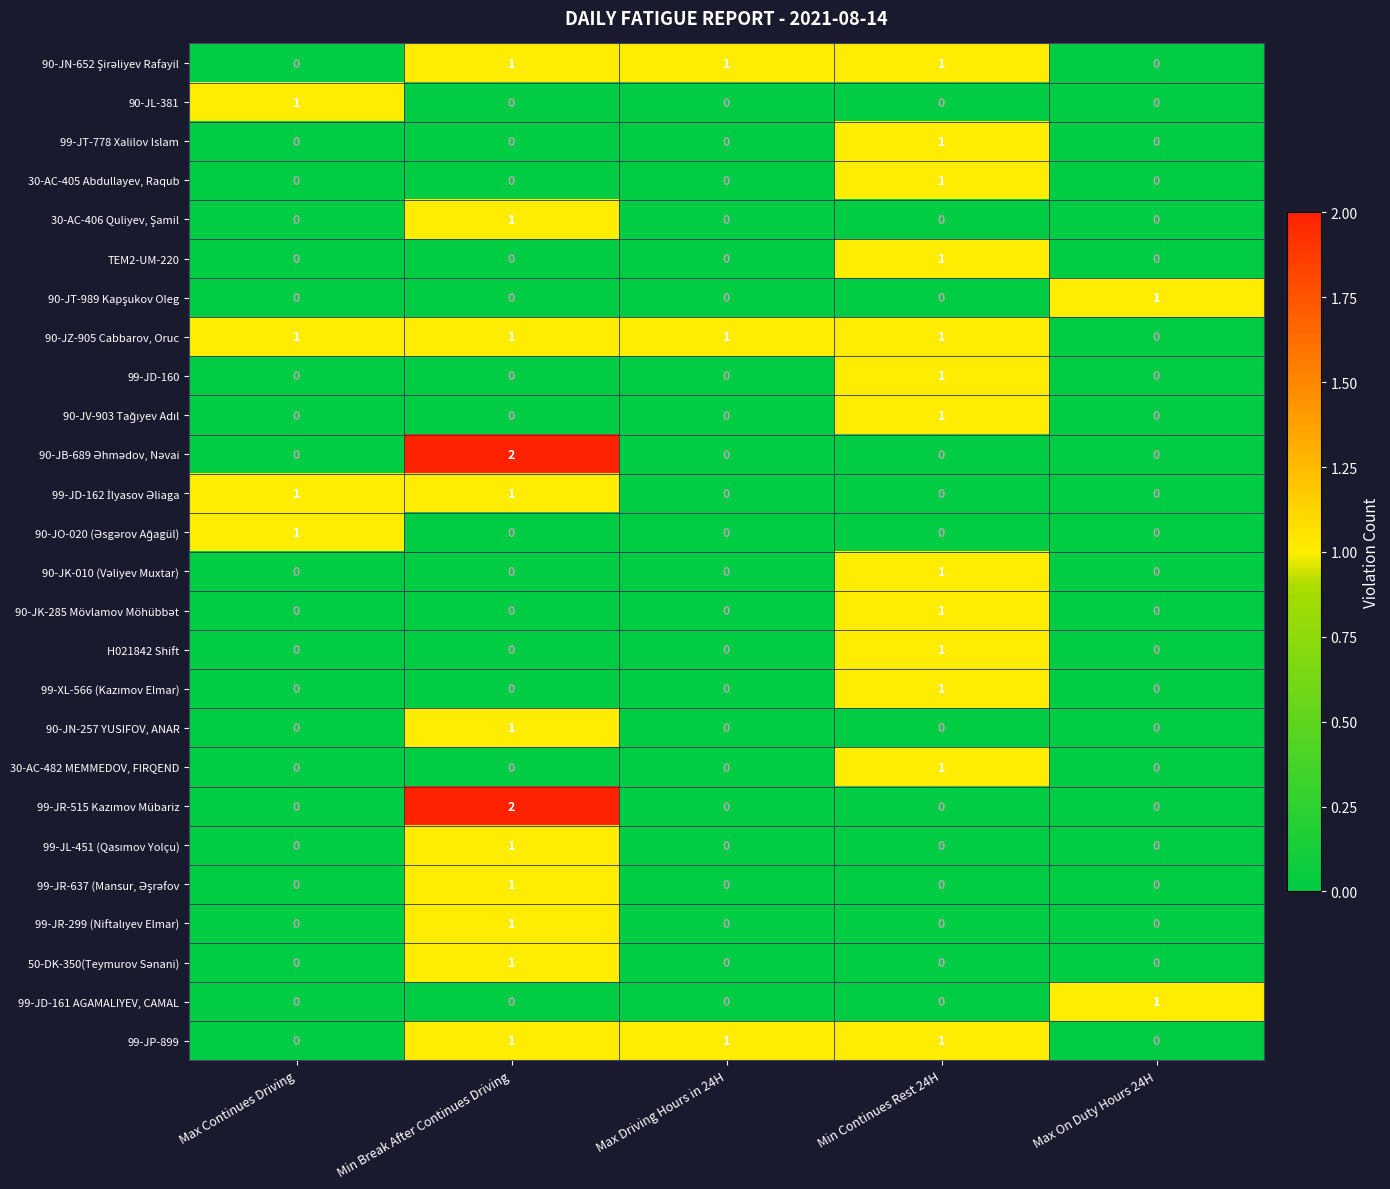

Is it true that 30-AC-405 Abdullayev, Raqub equals 0 at Max Continues Driving?

True